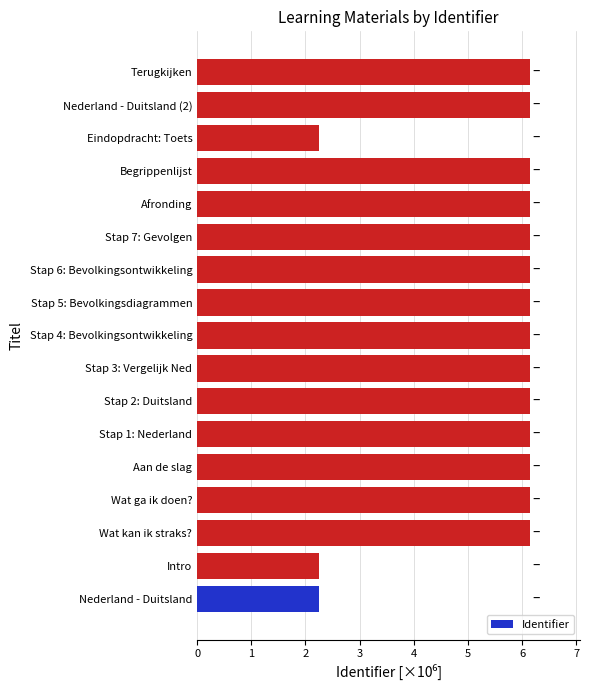

What is the change in value from Nederland - Duitsland to Nederland - Duitsland (2)?

+3.9